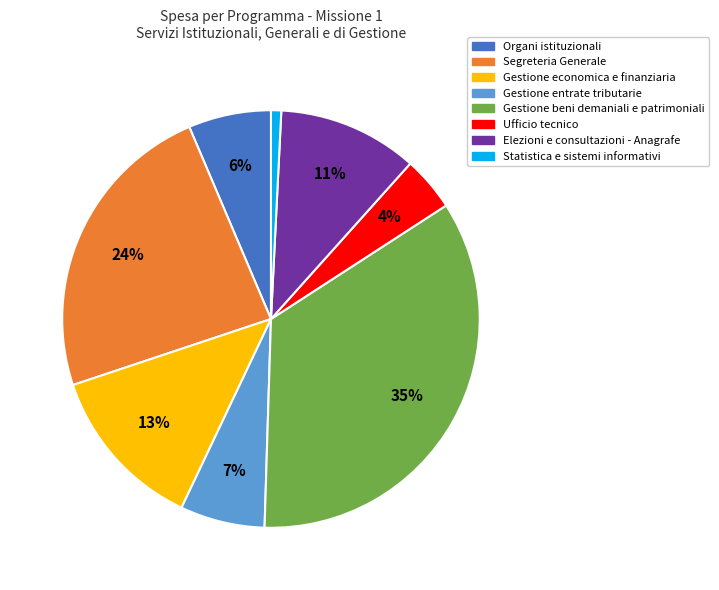

Approximately how many times larger is the value at Gestione economica e finanziaria compared to Elezioni e consultazioni - Anagrafe?

1.2